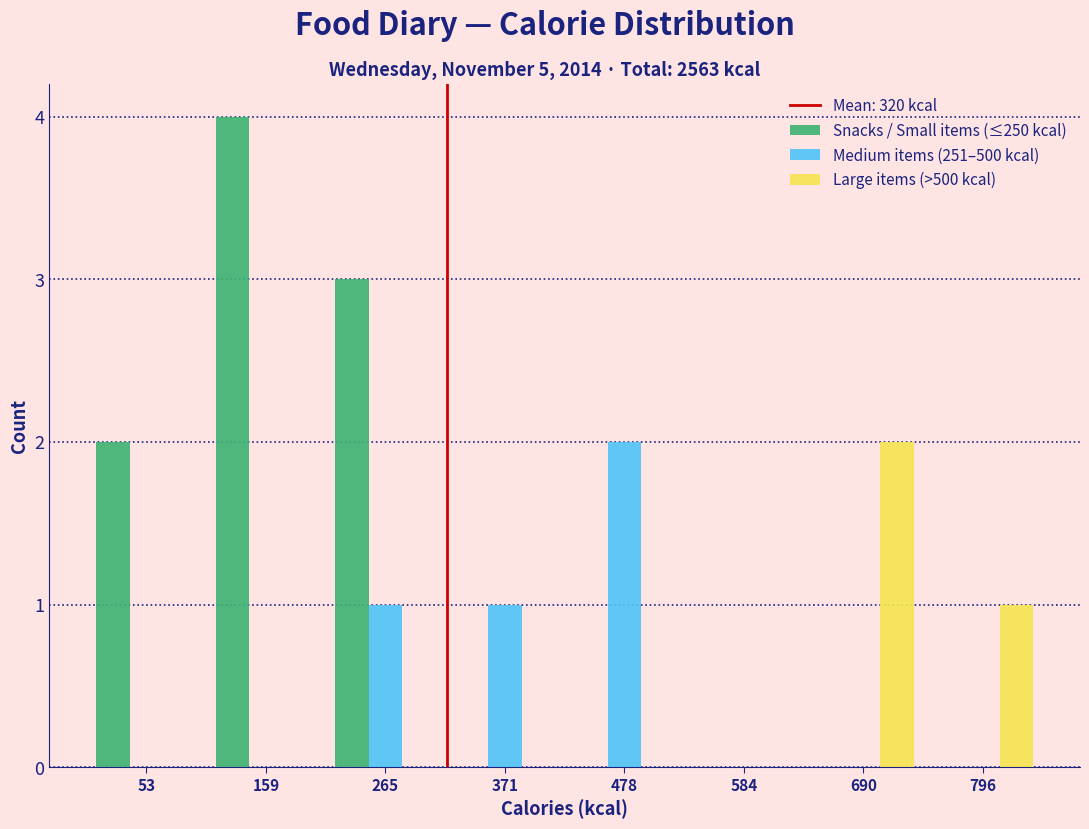

In the Medium items (251–500 kcal) series, which range on the x-axis has the tallest bar?

420 to 540